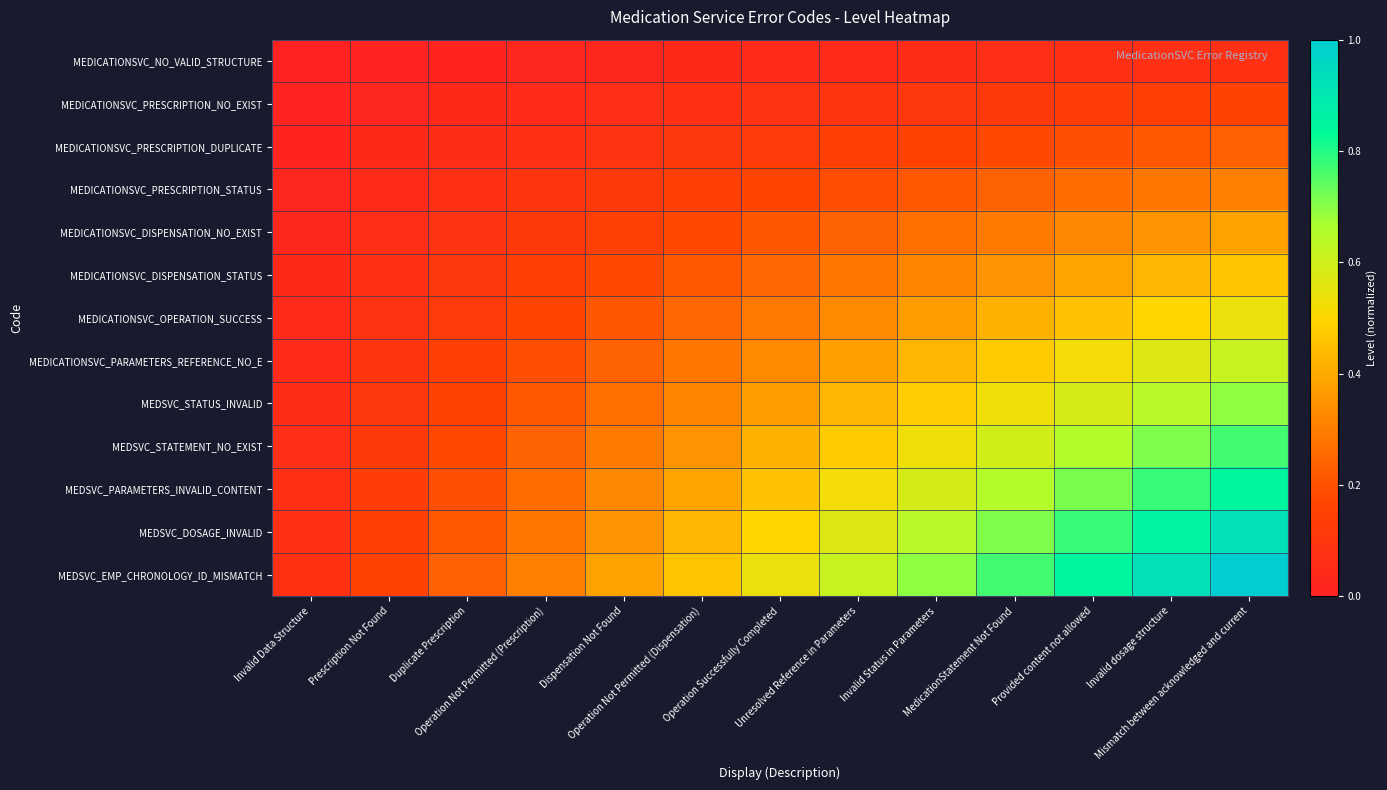

Which has a higher value, Dispensation Not Found or Operation Not Permitted (Prescription)?

Dispensation Not Found